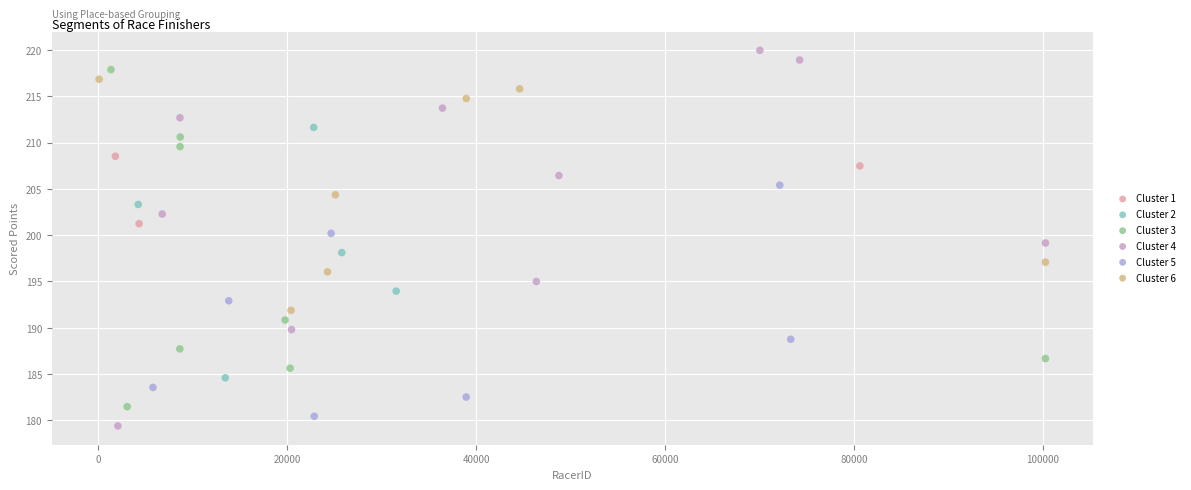

Which series contains the highest Y value?

Cluster 4